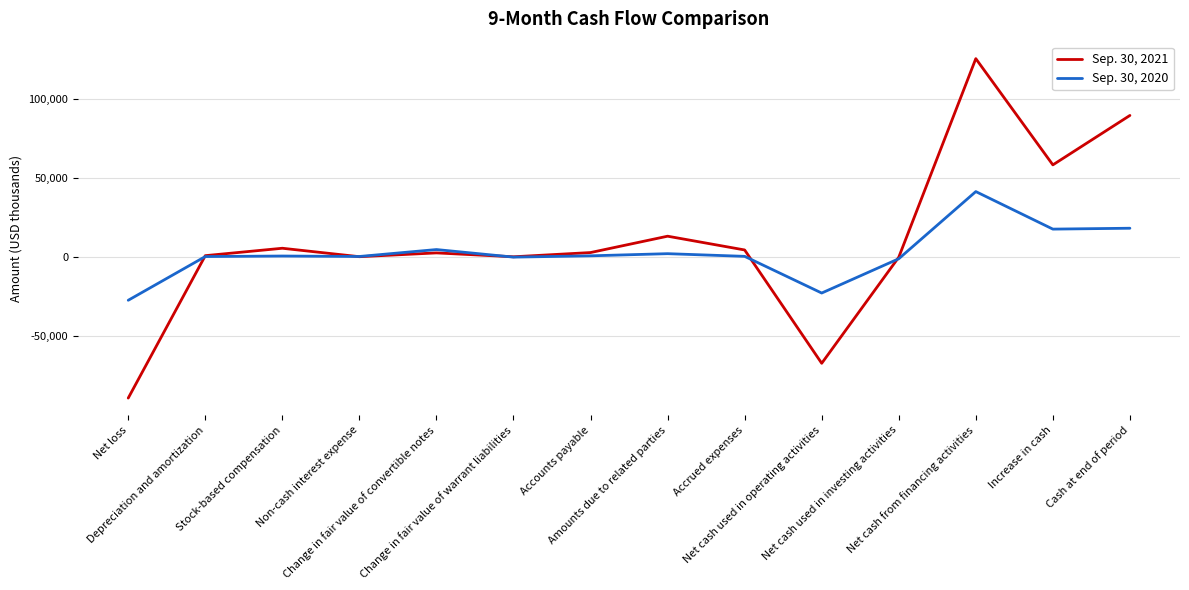

What is the minimum value for Sep. 30, 2020?

-27238